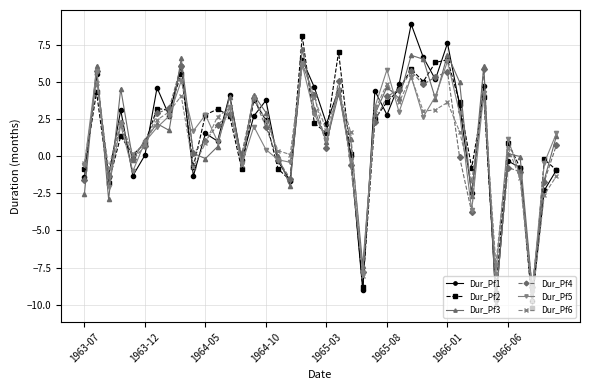

True or false: Dur_Pf5 has more than 0 interior local peaks.

True